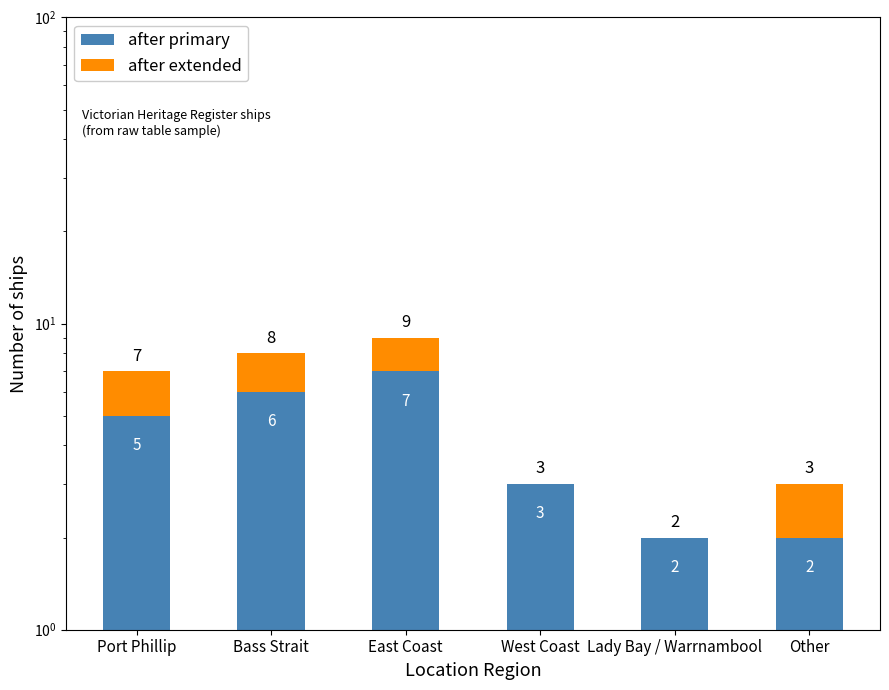

Reading left to right, what are all the values shown in this chart?

after primary: 5	6	7	3	2	2
after extended: 2	2	2	0	0	1